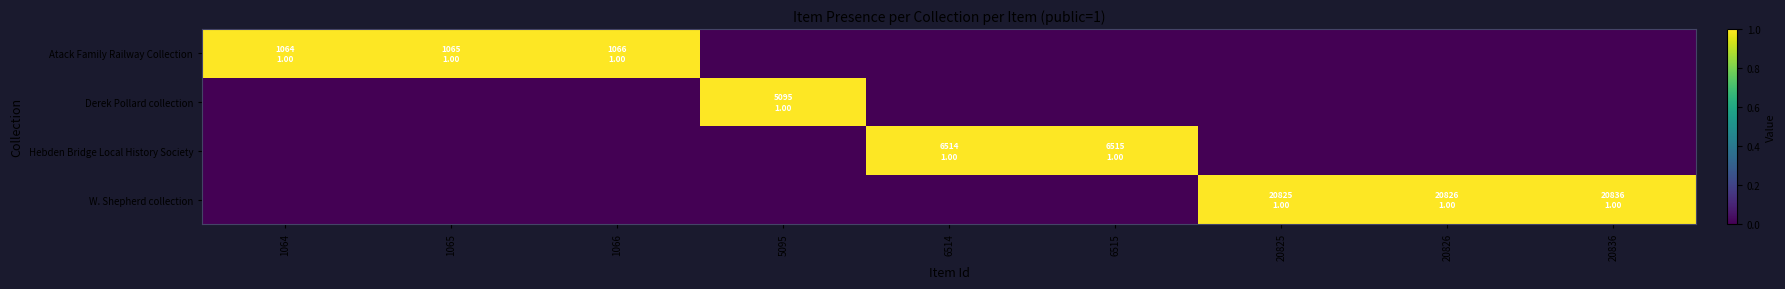

Which has a higher value, 20825 or 5095?

20825